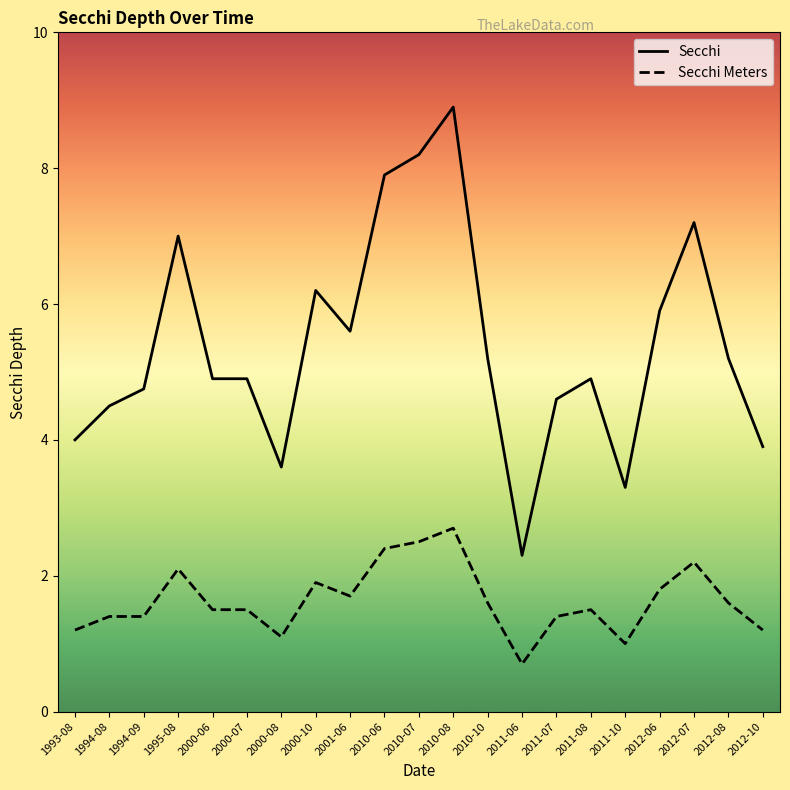

At which category is the sum across all series the highest?

2010-08